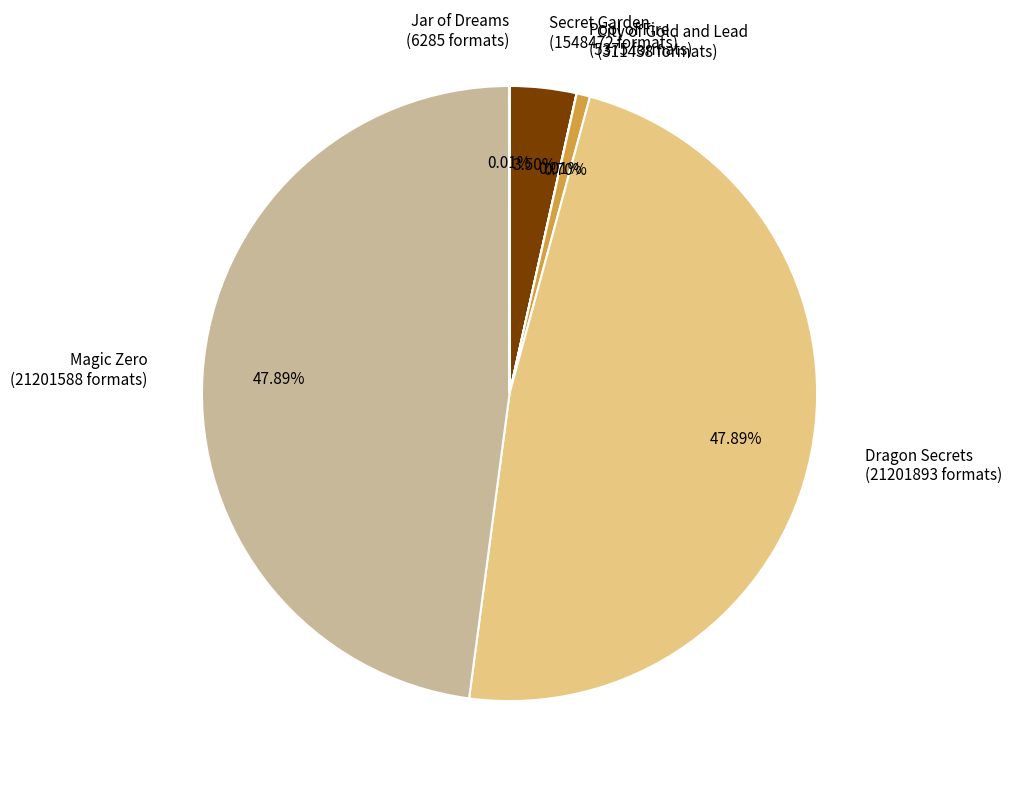

What is the ratio of the value at Magic Zero (21201588 formats) to the value at Secret Garden (1548472 formats)?

13.7